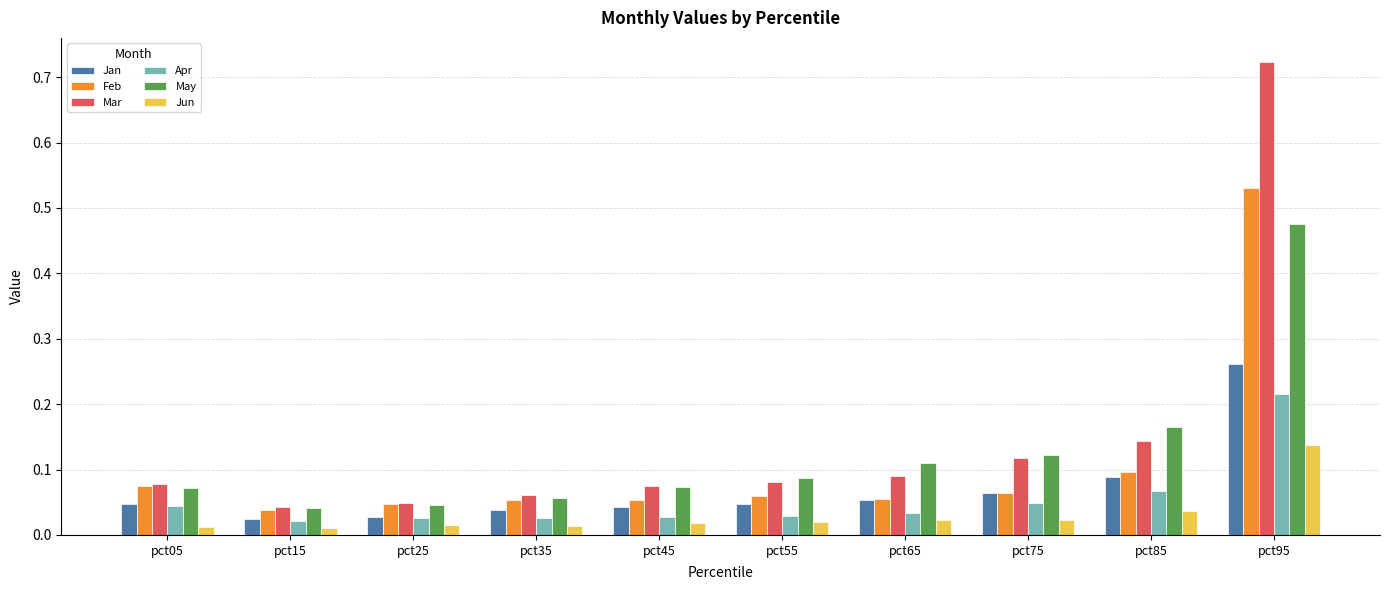

The Jan series shows 0.1 at pct65. True or false?

True